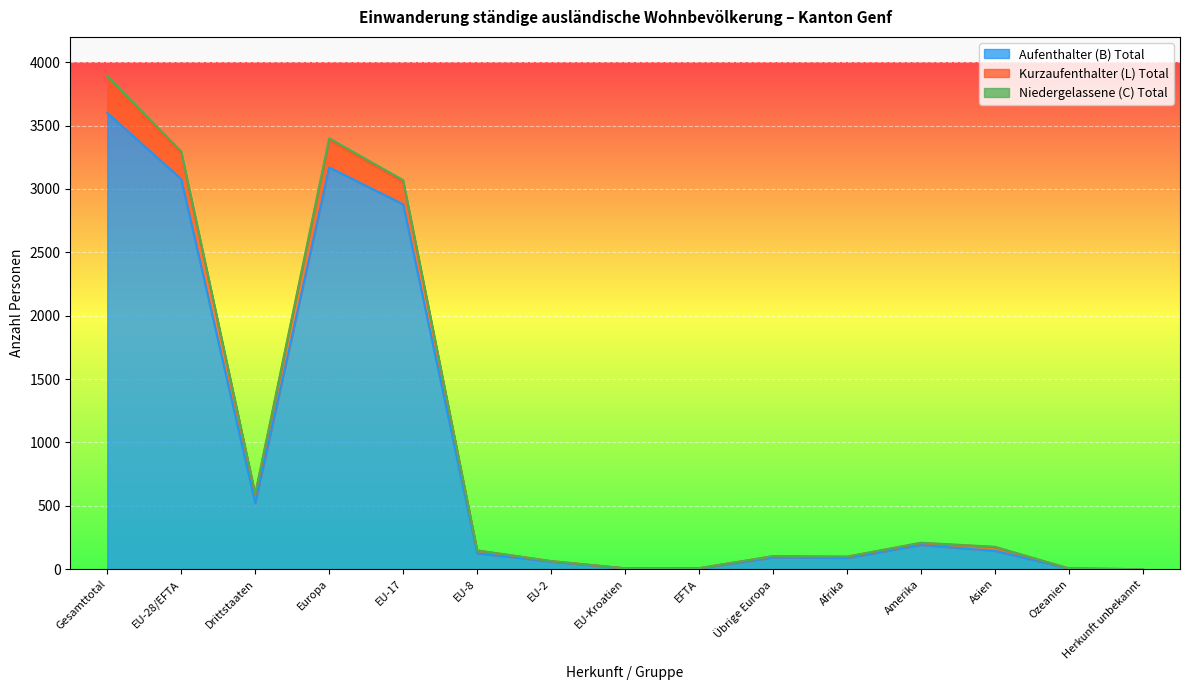

What value does the Niedergelassene (C) Total series have at EU-2?

64